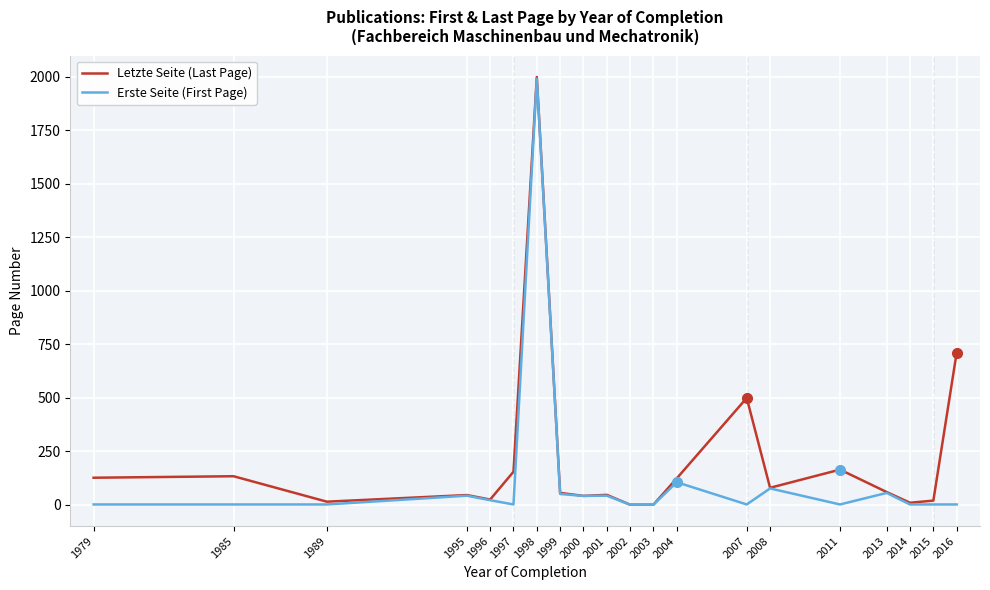

Which series has the largest total across all categories?

Letzte Seite (Last Page)